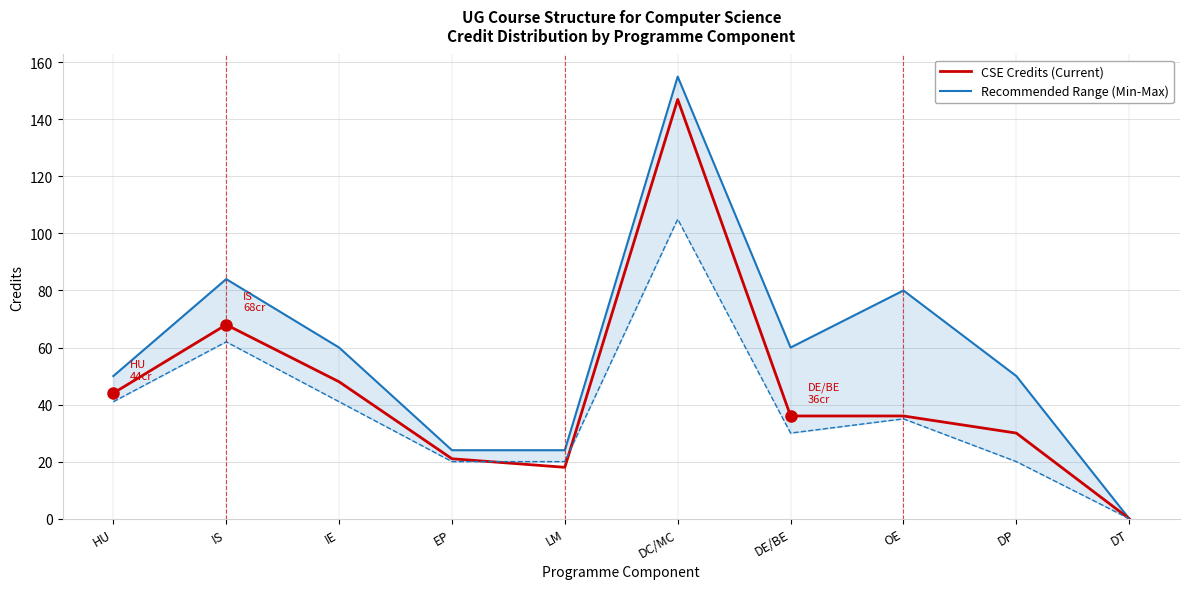

What is the label of the 4th point from the right?

DE/BE